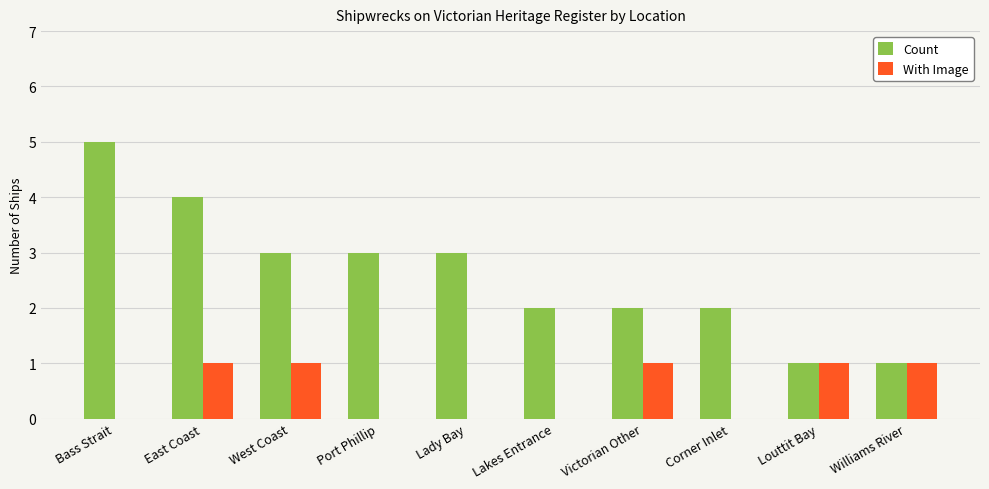

Count the number of data series in this chart.

2